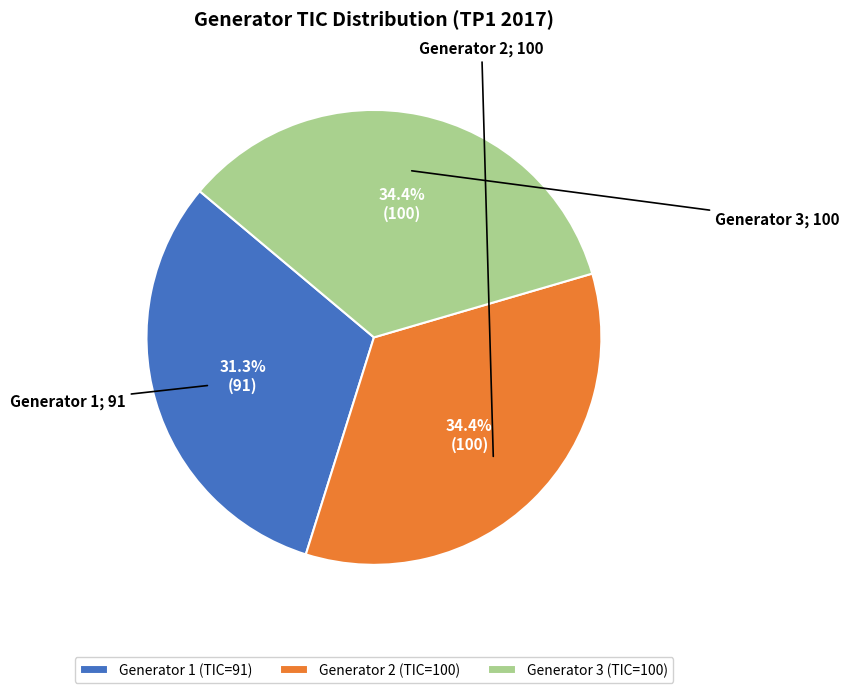

Does any single category account for the majority?

No